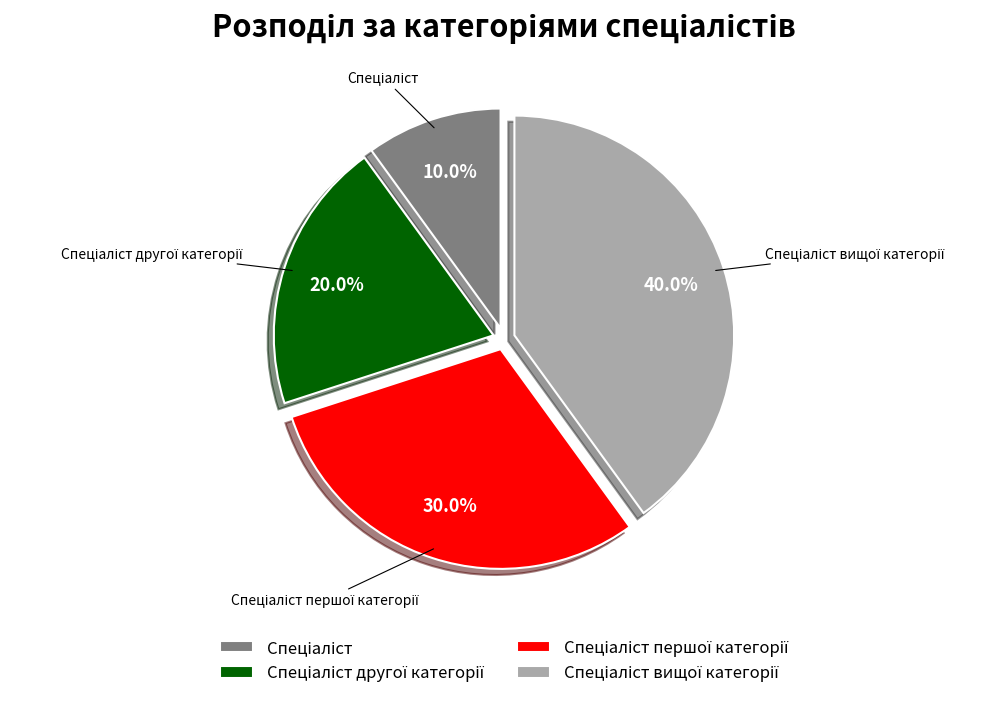

How many segments does this pie chart have?

4